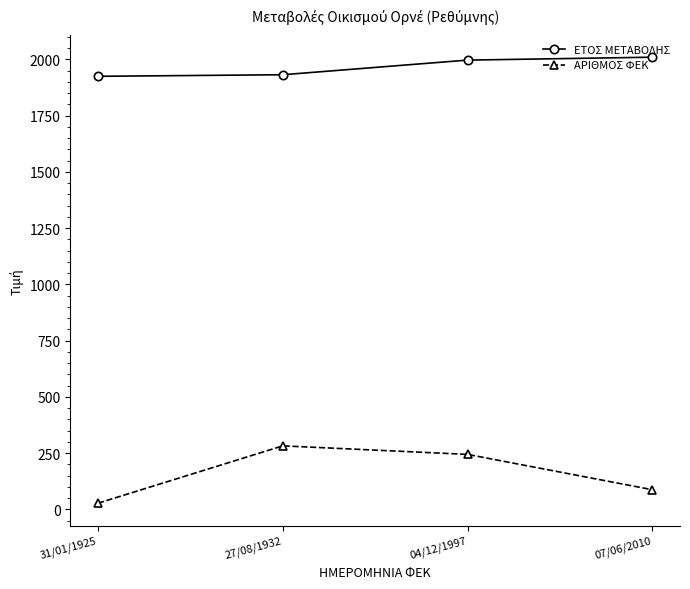

Which series has the widest spread of values?

ΑΡΙΘΜΟΣ ΦΕΚ